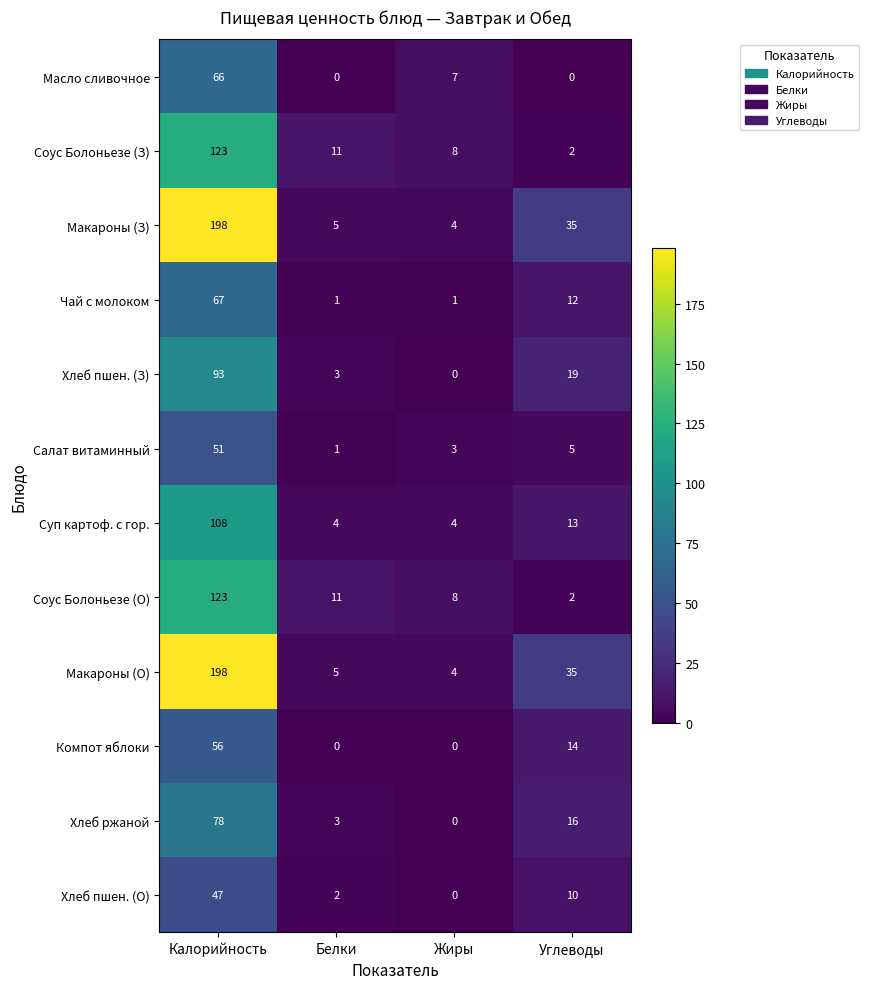

Count the number of categories in the chart.

4